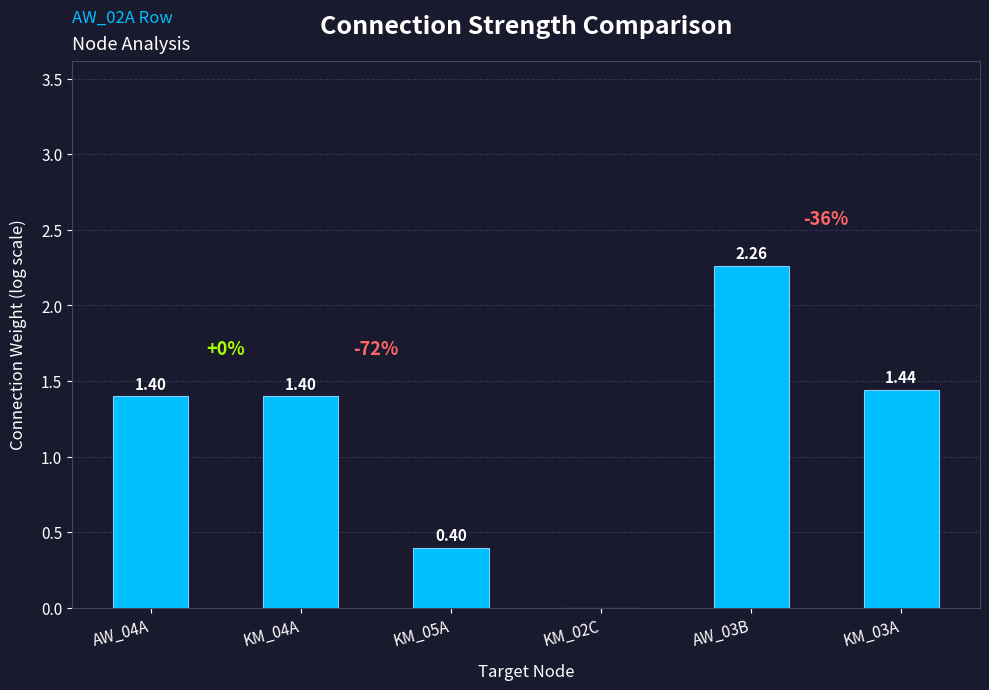

Is it true that the value at KM_03A is 1.4?

True